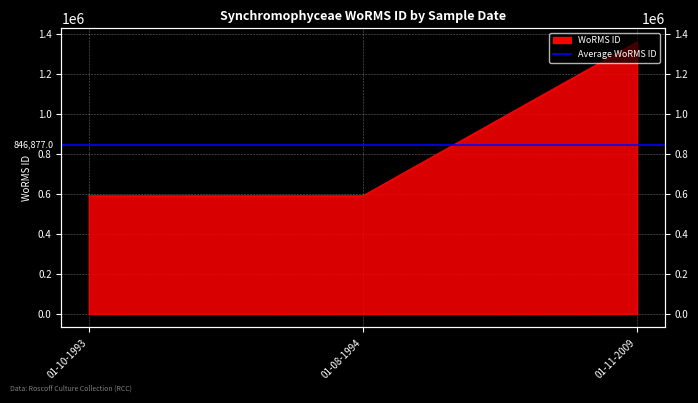

Which label corresponds to the smallest value in the chart?

01-08-1994